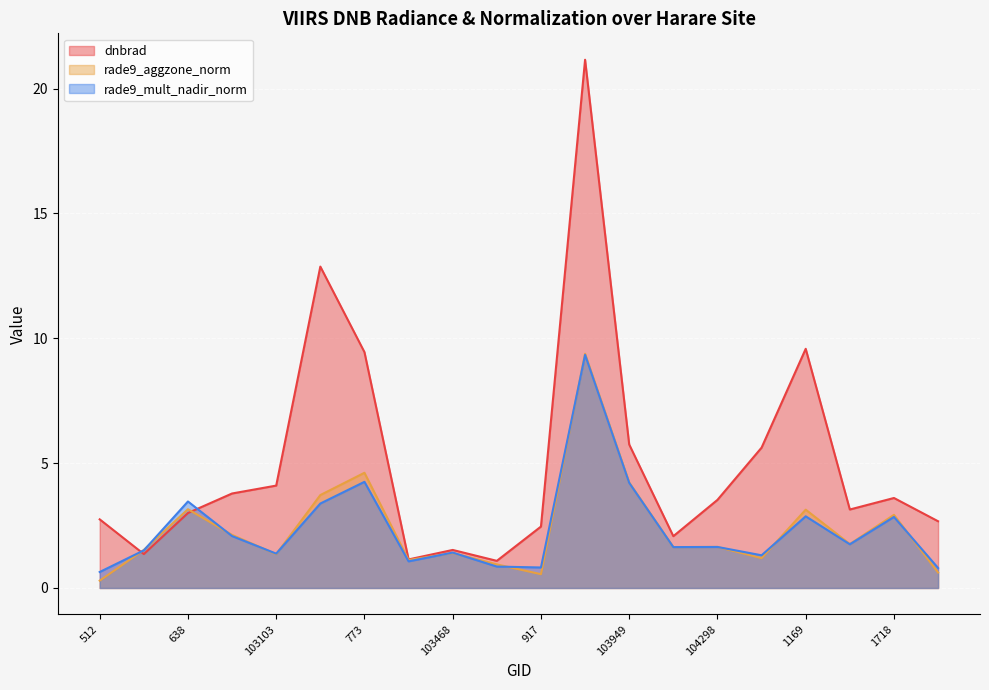

How many times do rade9_aggzone_norm and rade9_mult_nadir_norm cross each other?

12